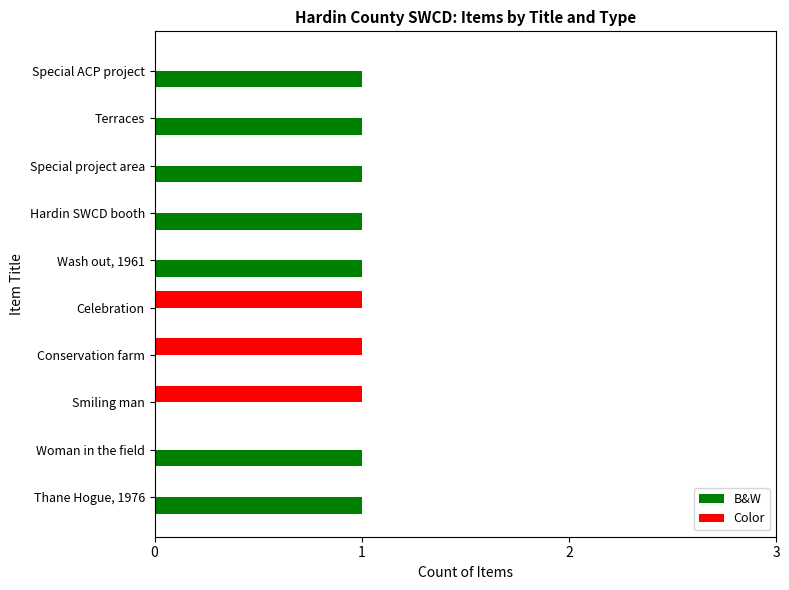

What is the sum of all Color values?

3